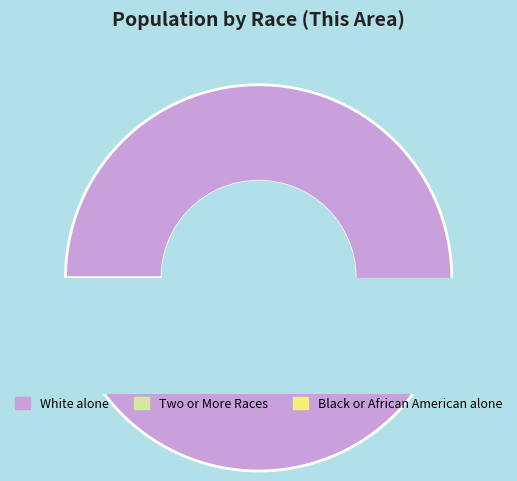

Which slice is the largest?

White alone